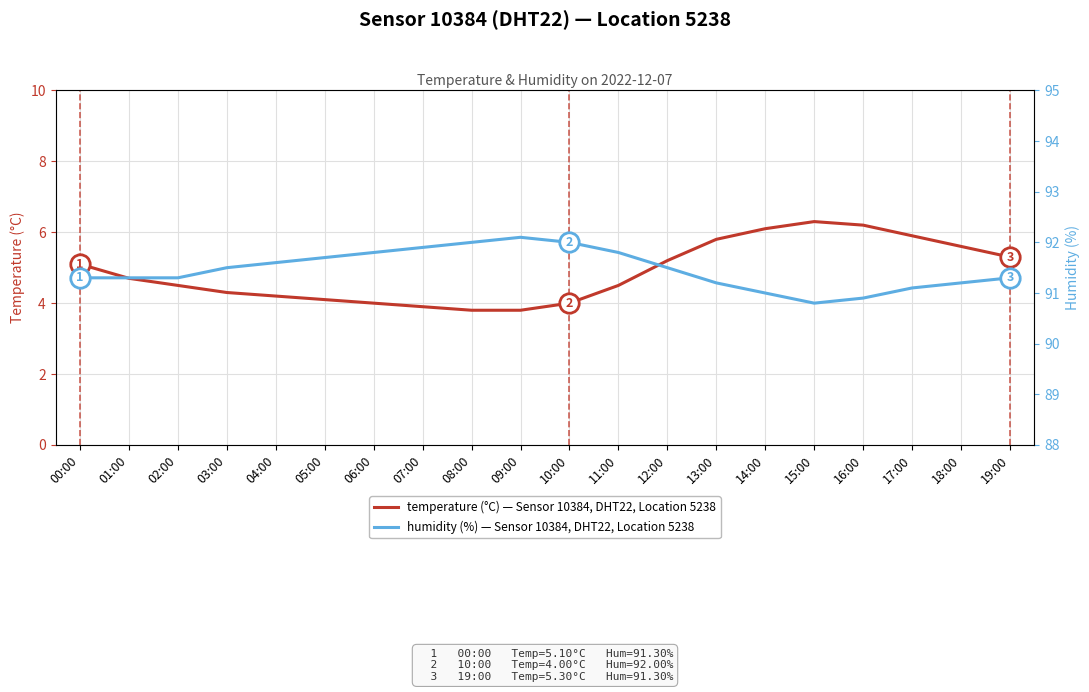

True or false: temperature (°C) — Sensor 10384, DHT22, Location 5238 and humidity (%) — Sensor 10384, DHT22, Location 5238 intersect in this chart.

False